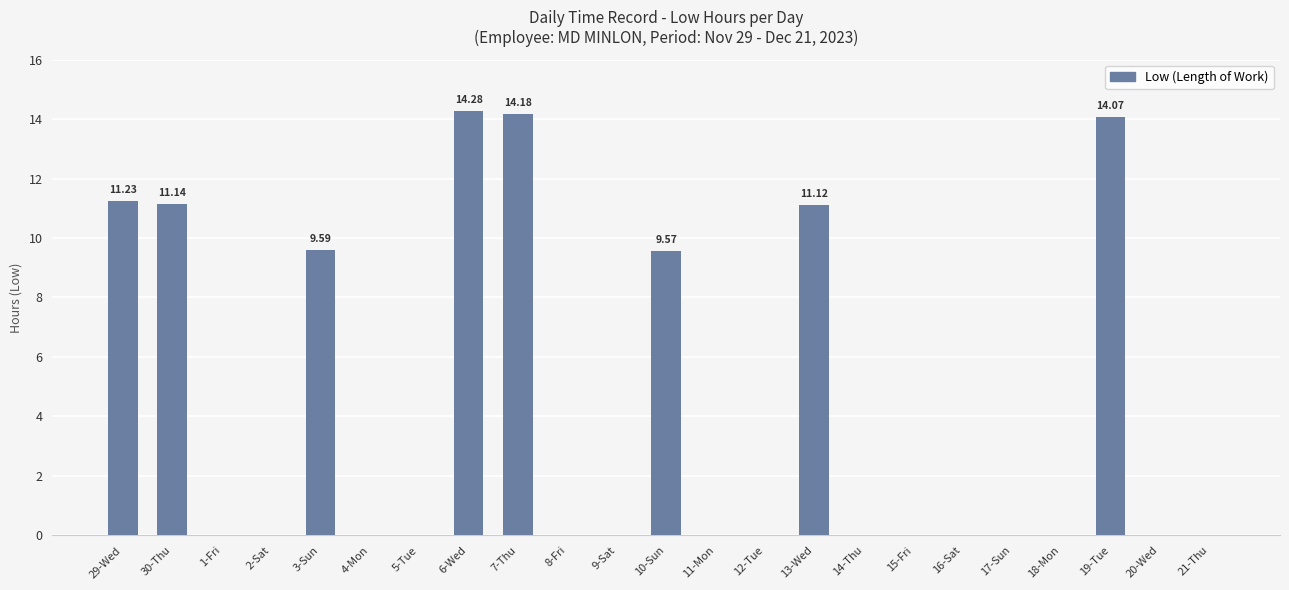

What is the sum of the values at 7-Thu and 21-Thu?

14.2